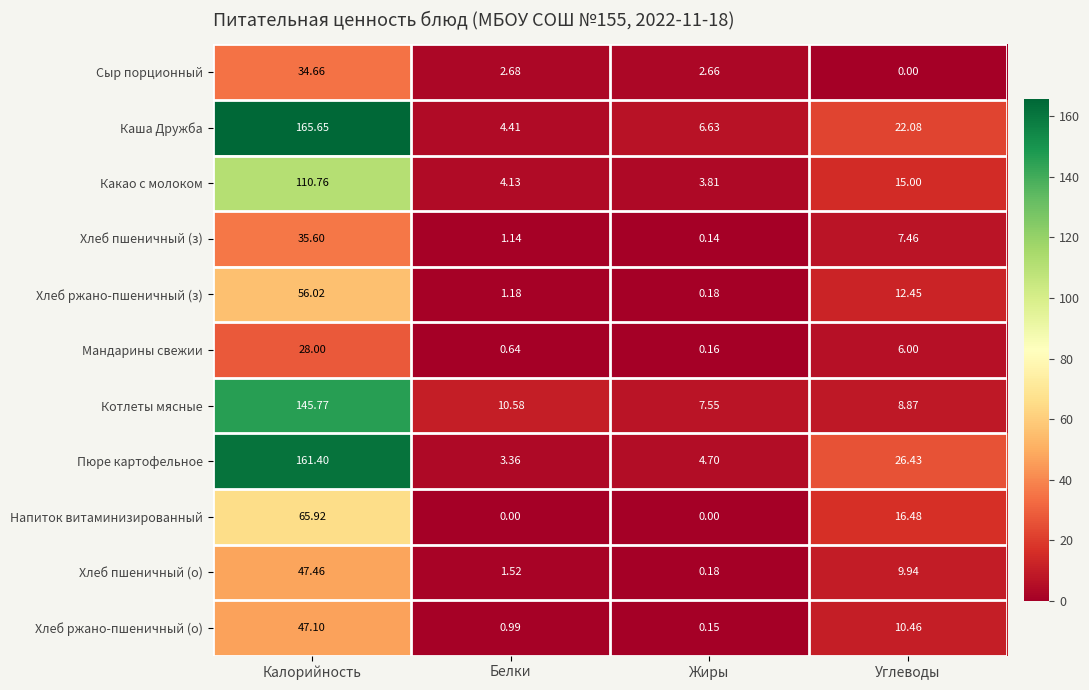

Where does the Пюре картофельное series first go above 26?

Калорийность